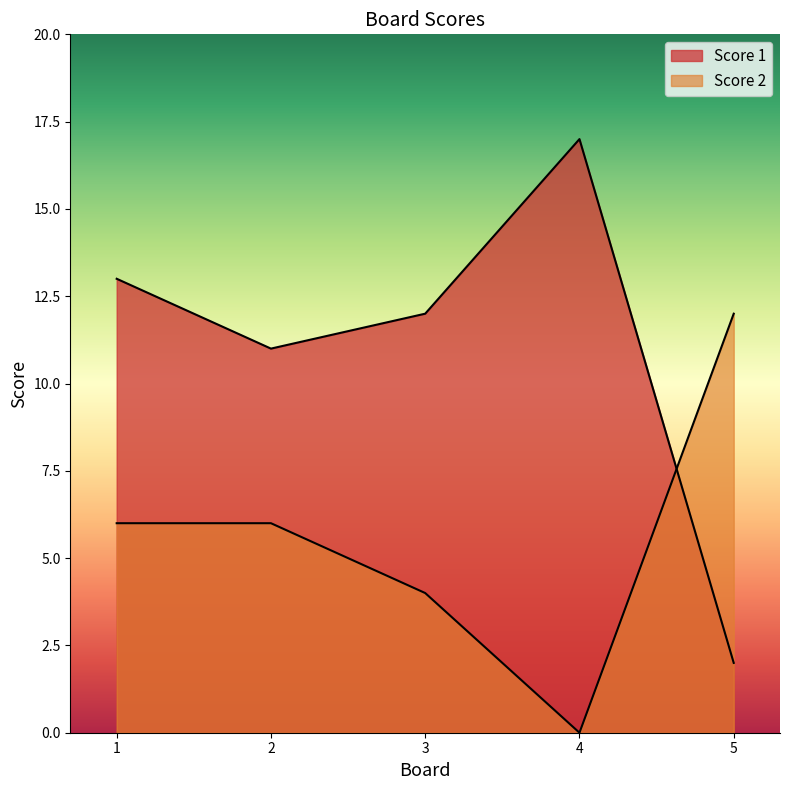

How many times do Score 1 and Score 2 cross each other?

1